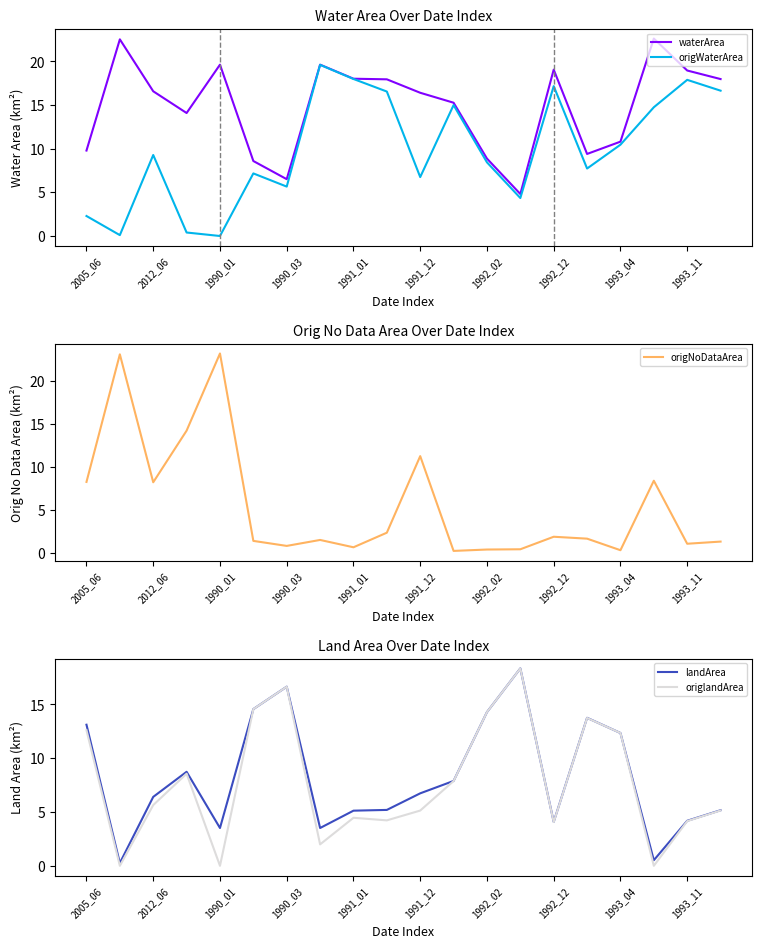

What is the highest value of the waterArea series?

22.6